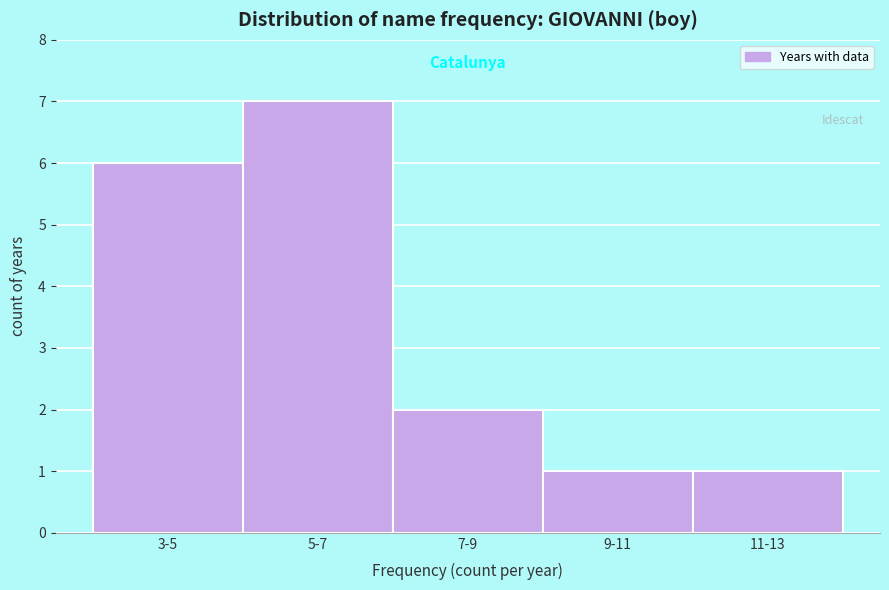

Reading right to left, transcribe all the data shown in this chart.

11-13=1	9-11=1	7-9=2	5-7=7	3-5=6